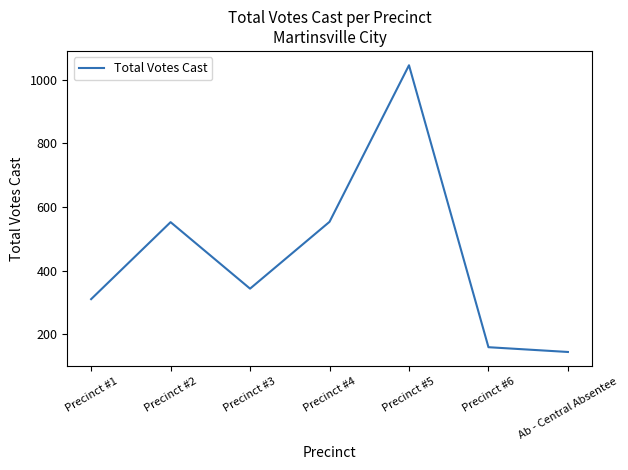

What is the change in value from Precinct #5 to Ab - Central Absentee?

-901